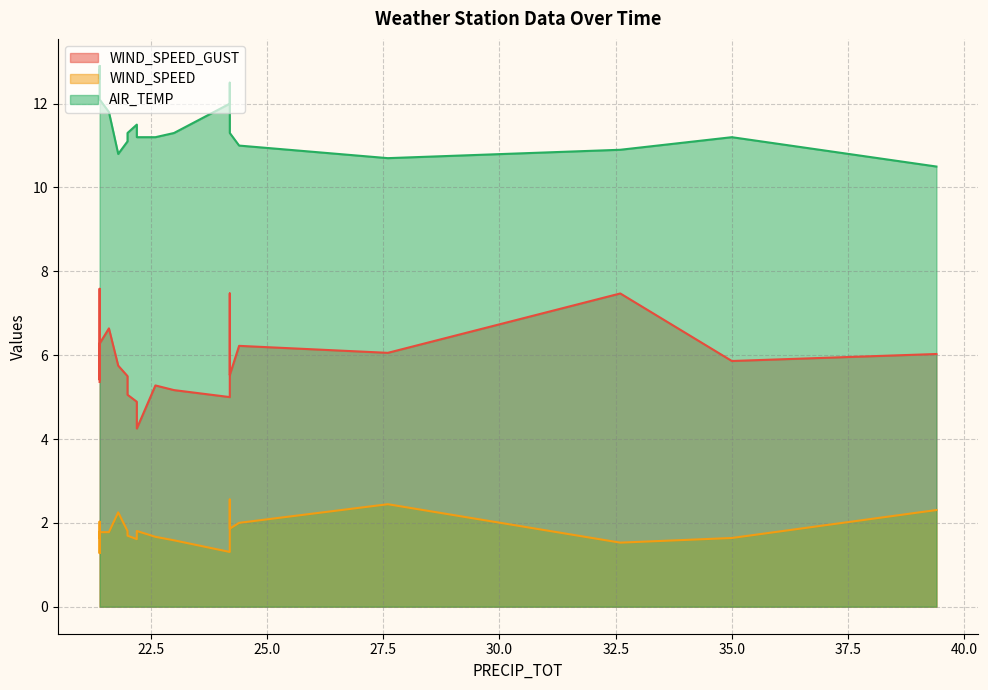

Is the value of WIND_SPEED_GUST at 23.0 greater than the value of WIND_SPEED at 23.0?

Yes